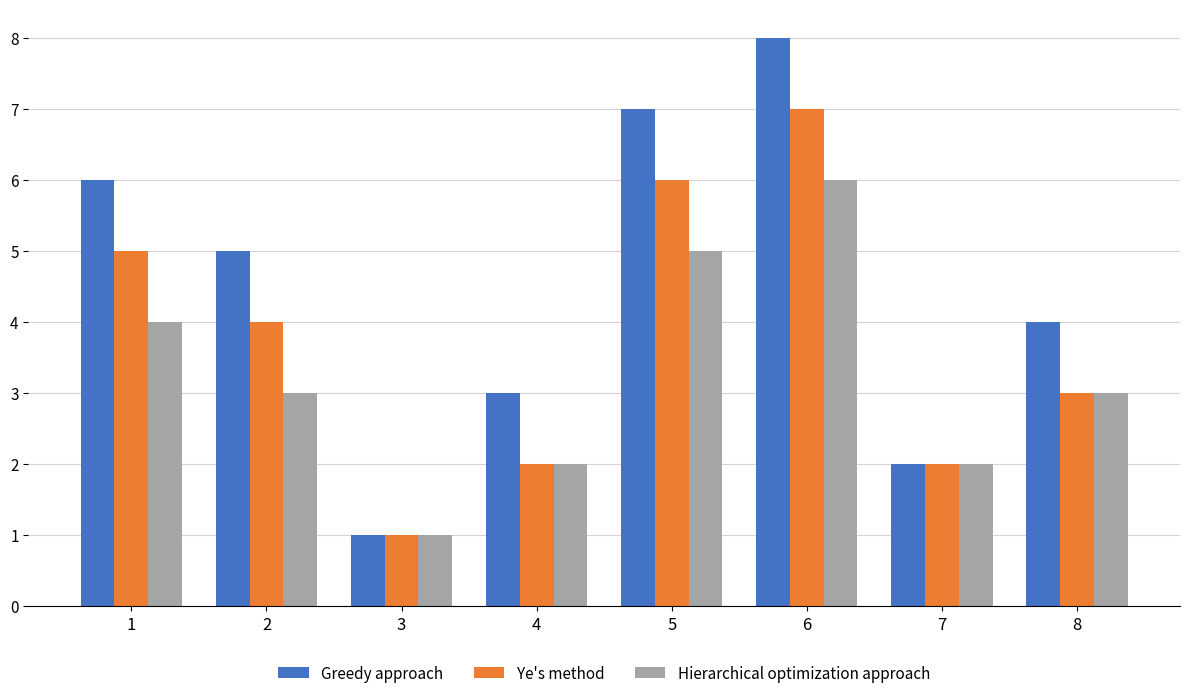

Rank the series by their average value, from lowest to highest.

Hierarchical optimization approach, Ye's method, Greedy approach